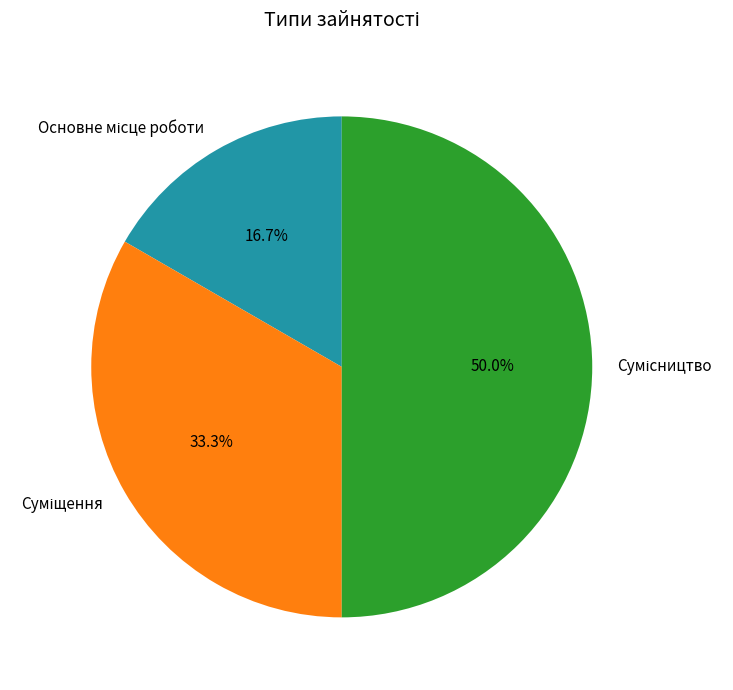

Which category has the smallest portion of the pie?

Основне місце роботи